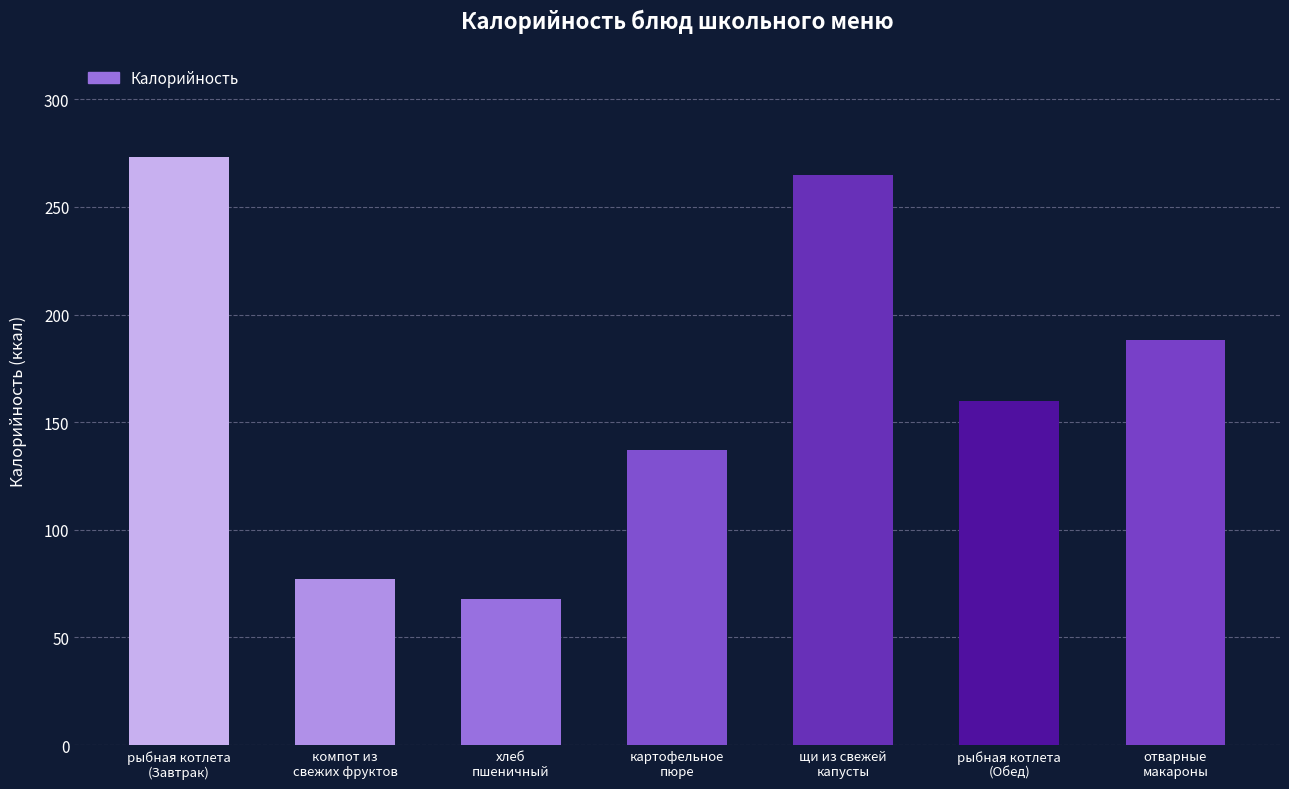

How many bars are there in total?

7